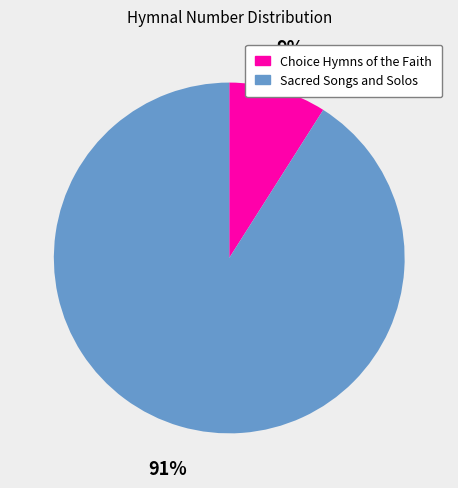

Does Sacred Songs and Solos account for over 50% of the chart?

Yes